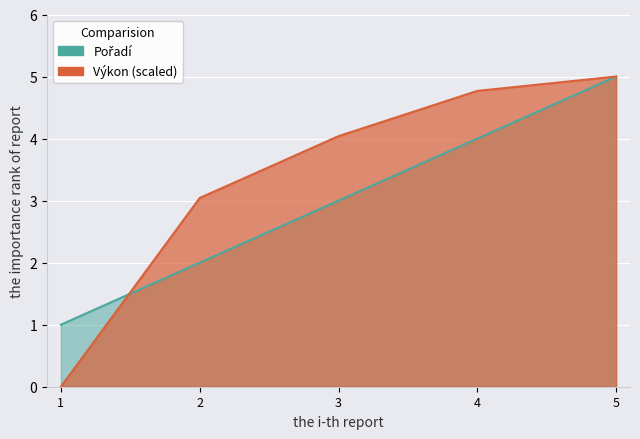

Reading left to right, transcribe all the data shown in this chart.

Pořadí: 1.0	2.0	3.0	4.0	5.0
Výkon: 0.0	3.0	4.0	4.8	5.0